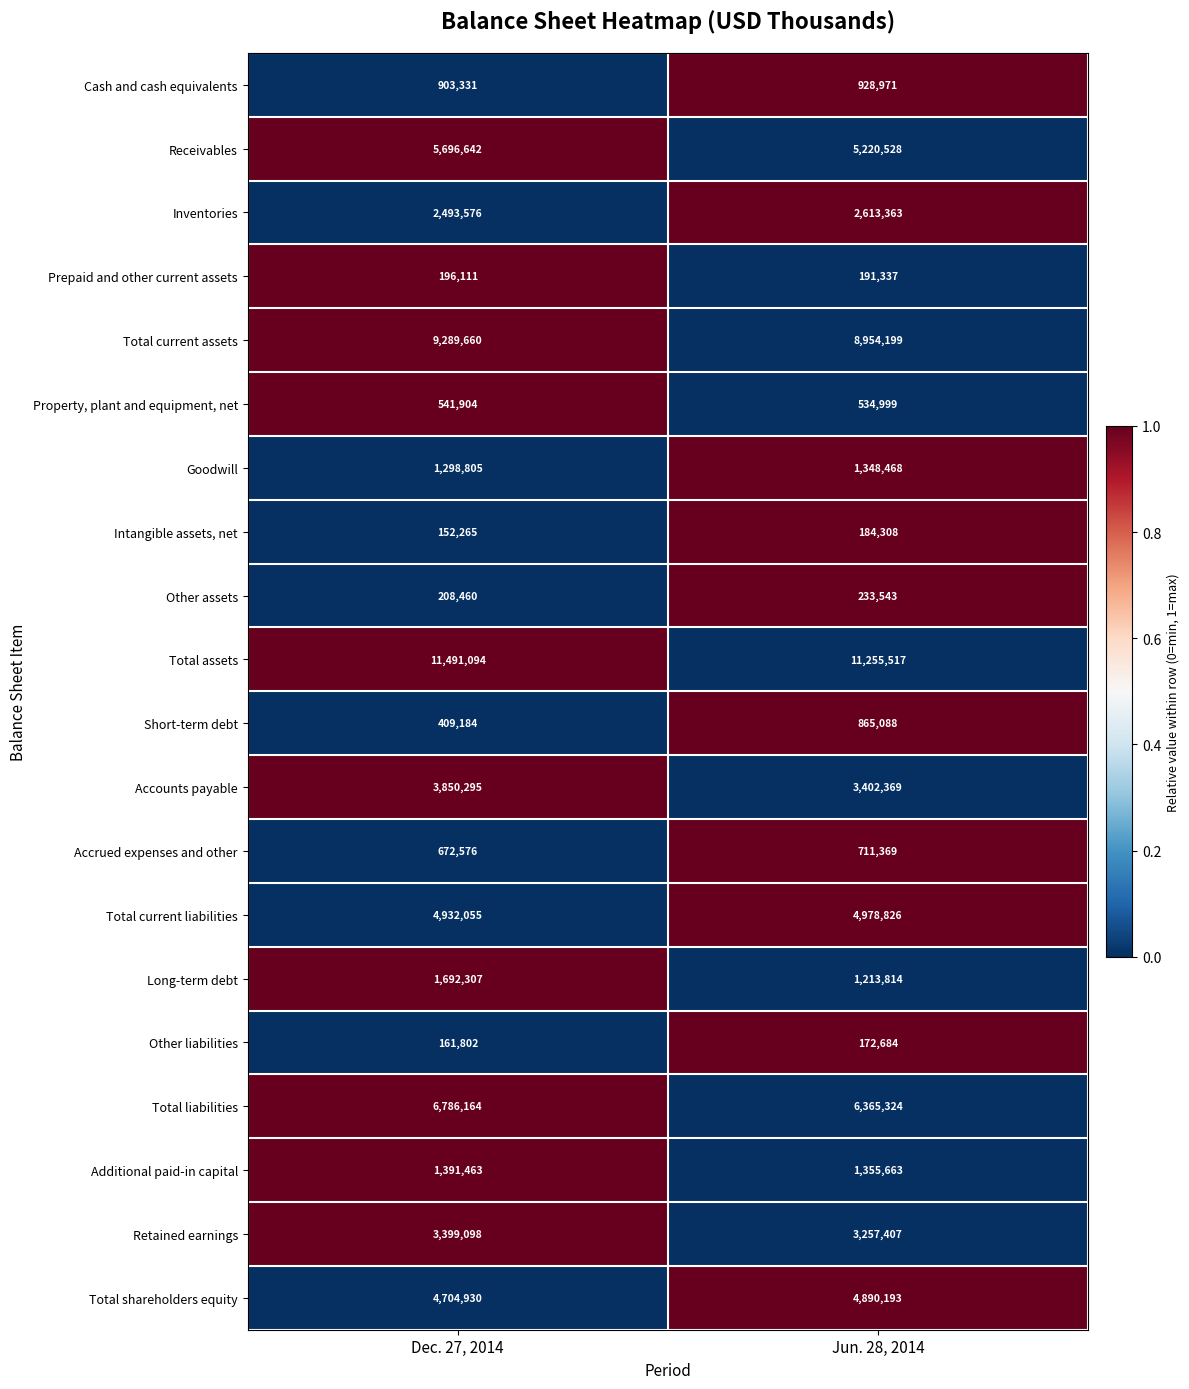

What is the total value across all series at Dec. 27, 2014?

60271722